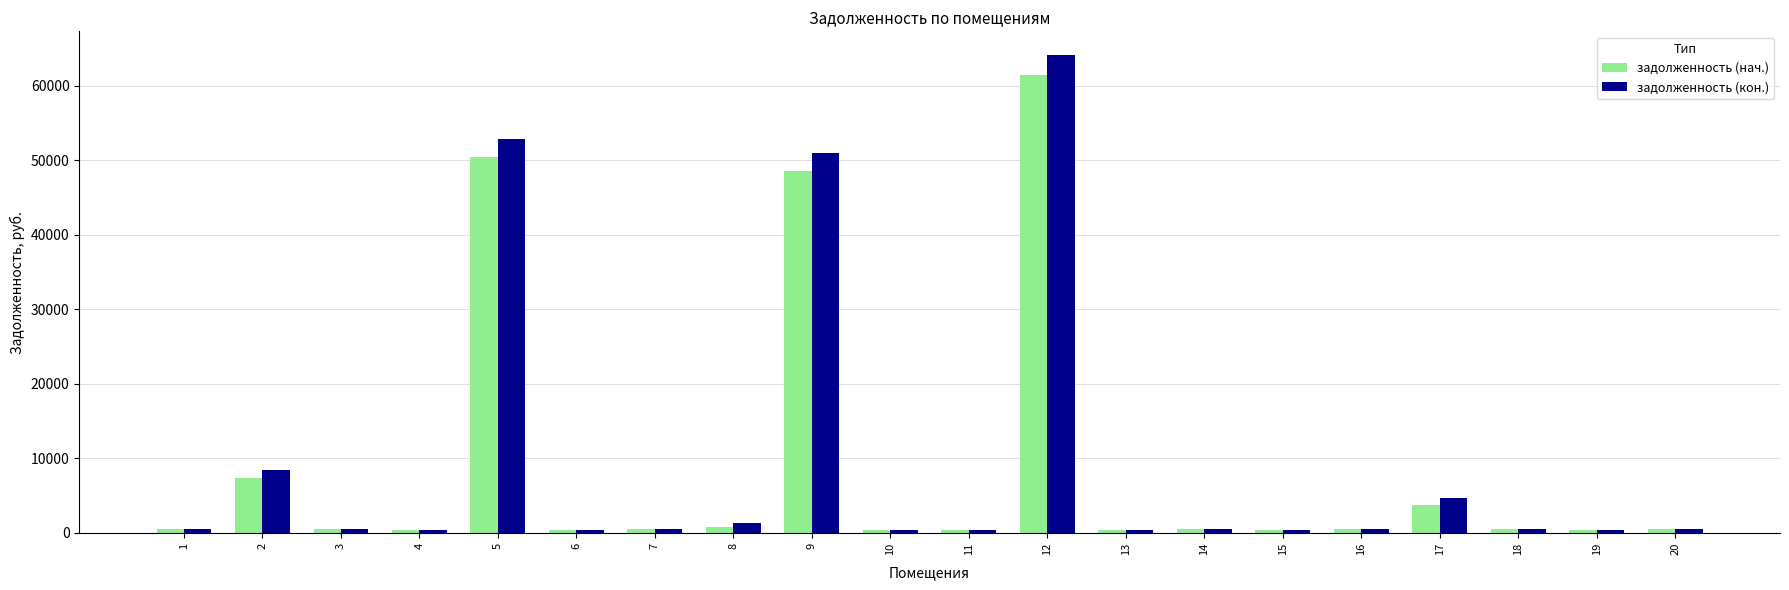

What are all the series names shown in the legend?

задолженность (нач.), задолженность (кон.)